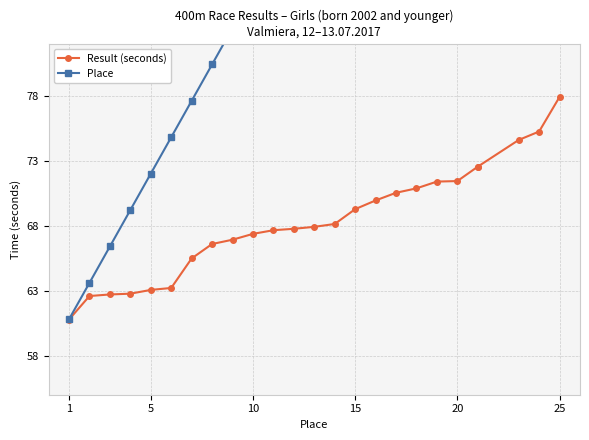

Is it true that Result (seconds) equals 23.6 at 25?

False